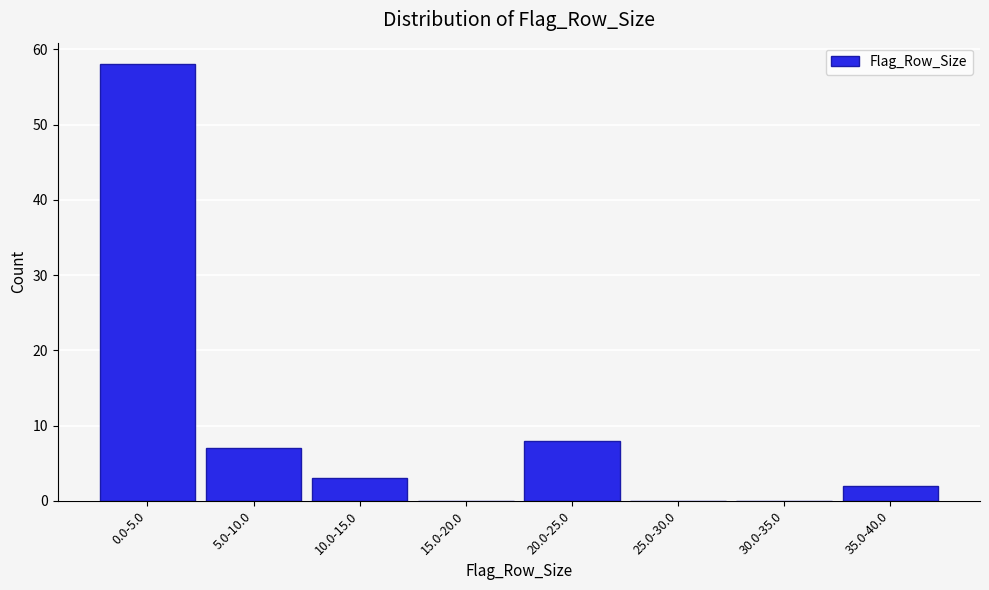

Reading right to left, transcribe all the data shown in this chart.

35.0-40.0=2	30.0-35.0=0	25.0-30.0=0	20.0-25.0=8	15.0-20.0=0	10.0-15.0=3	5.0-10.0=7	0.0-5.0=58